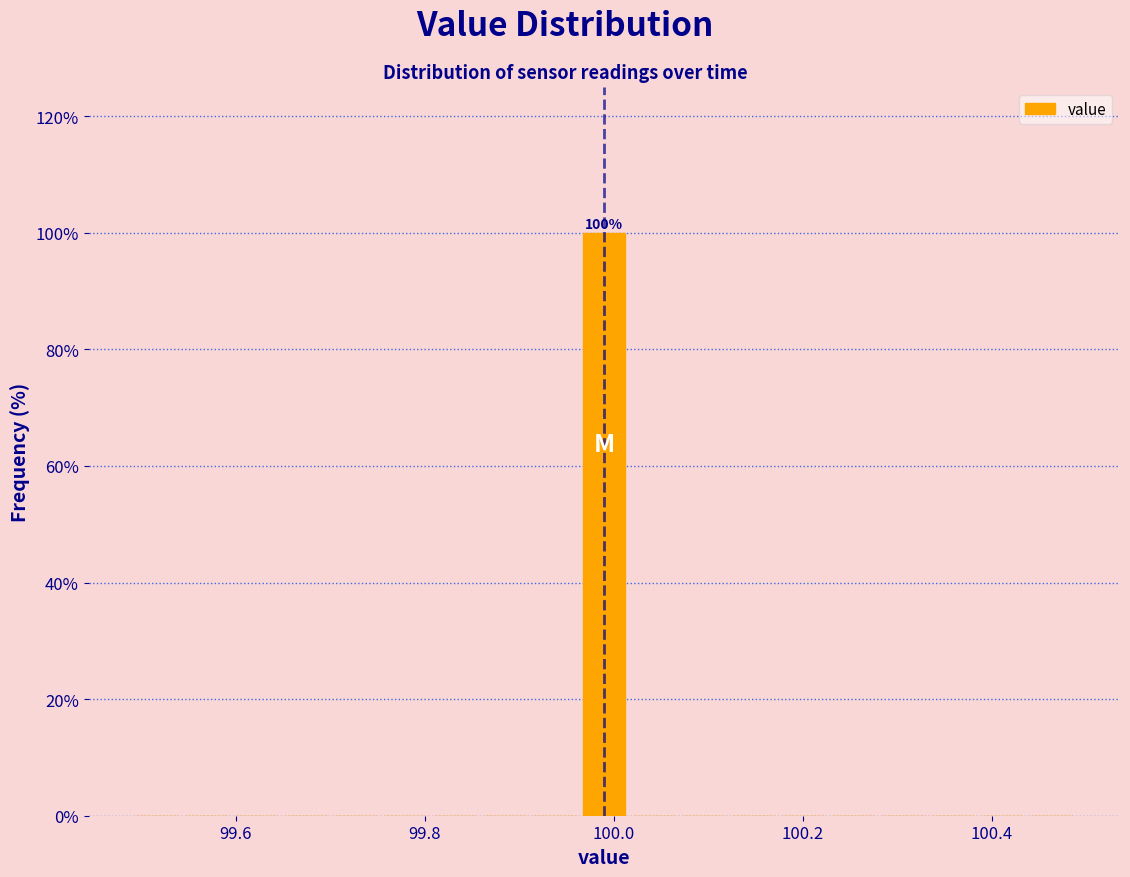

Read against the x-axis, roughly where is the centre of the tallest bar?

100.00